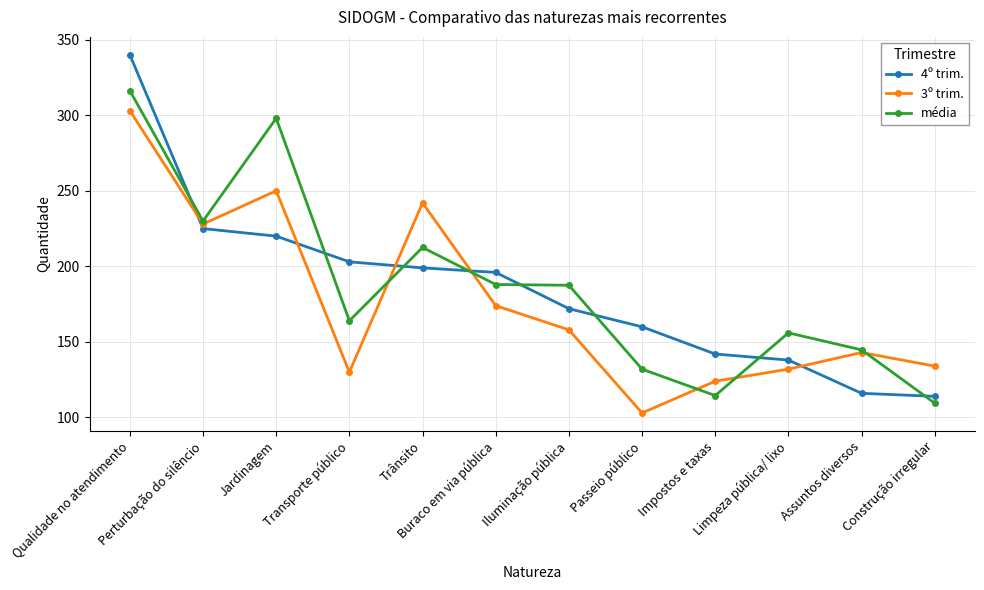

What is the difference between the média values at Trânsito and Limpeza pública/ lixo?

56.5